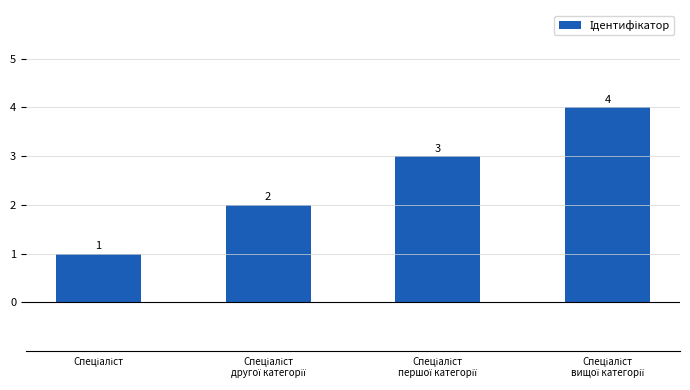

What is the greatest value displayed?

4